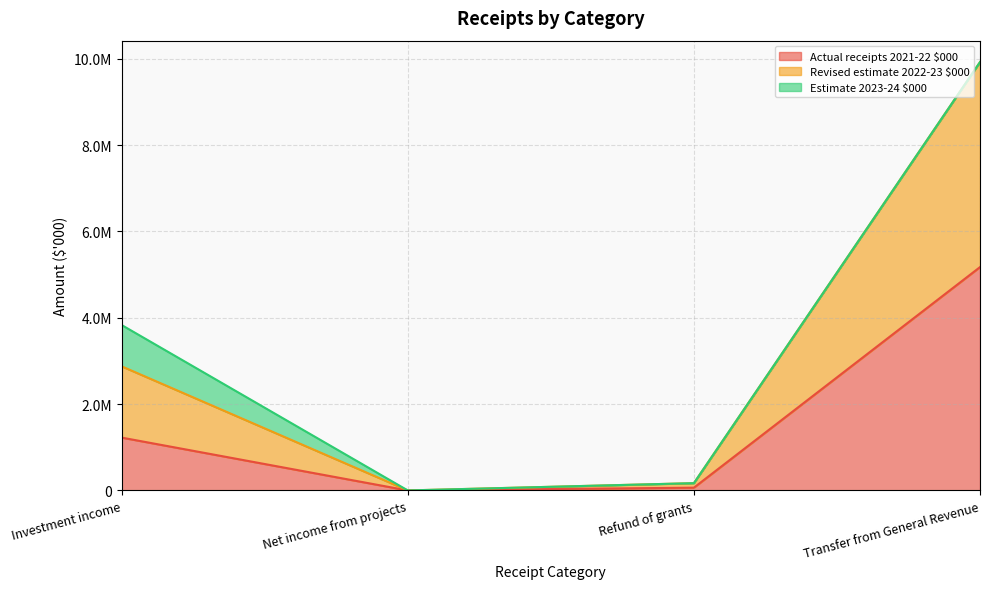

True or false: Revised estimate 2022-23 $000 has more than 0 points higher than both neighbors.

False